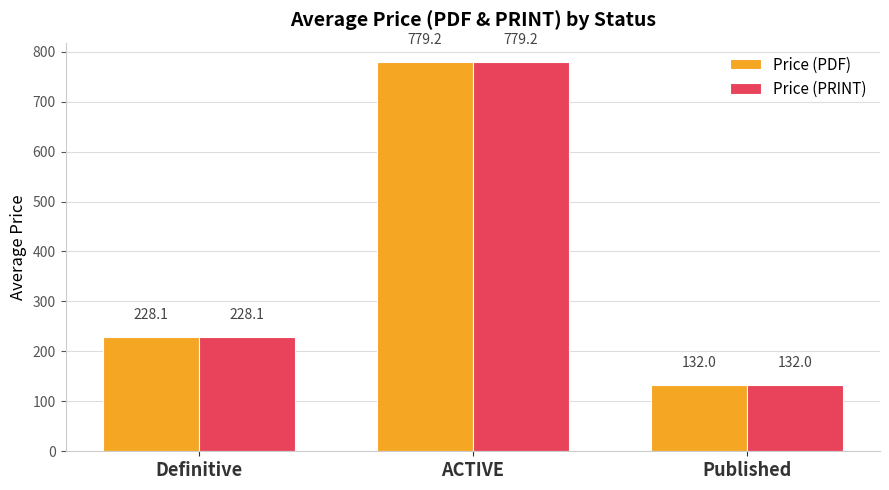

Reading left to right, extract all data points from this chart.

Price (PDF): 228.1	779.2	132.0
Price (PRINT): 228.1	779.2	132.0